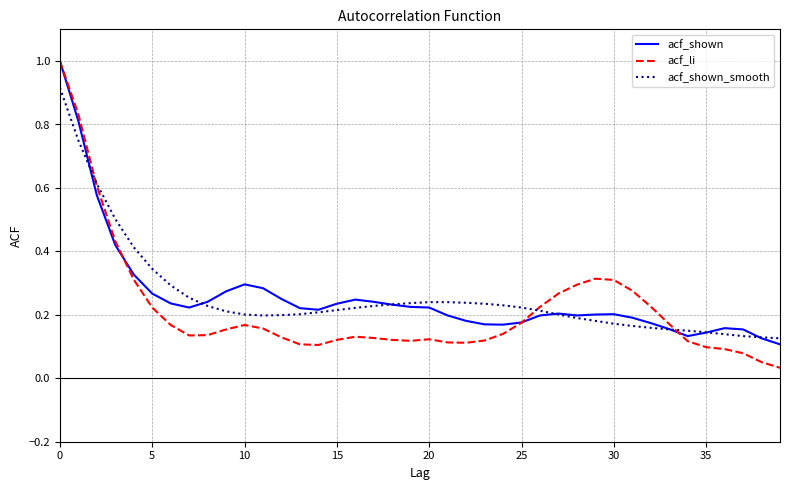

Which series has the widest spread of values?

acf_li